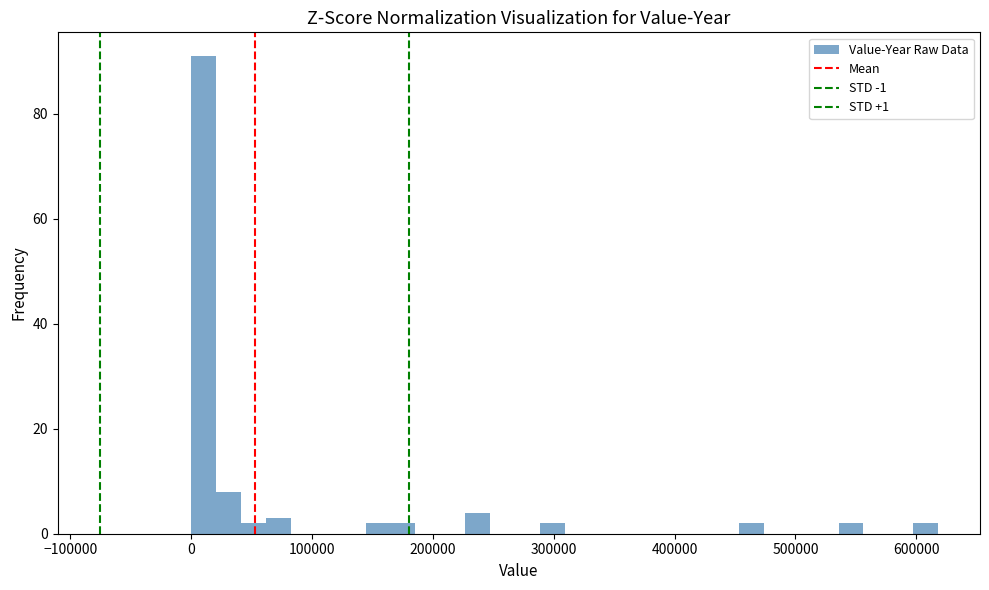

Read against the x-axis, roughly where is the centre of the tallest bar?

10000